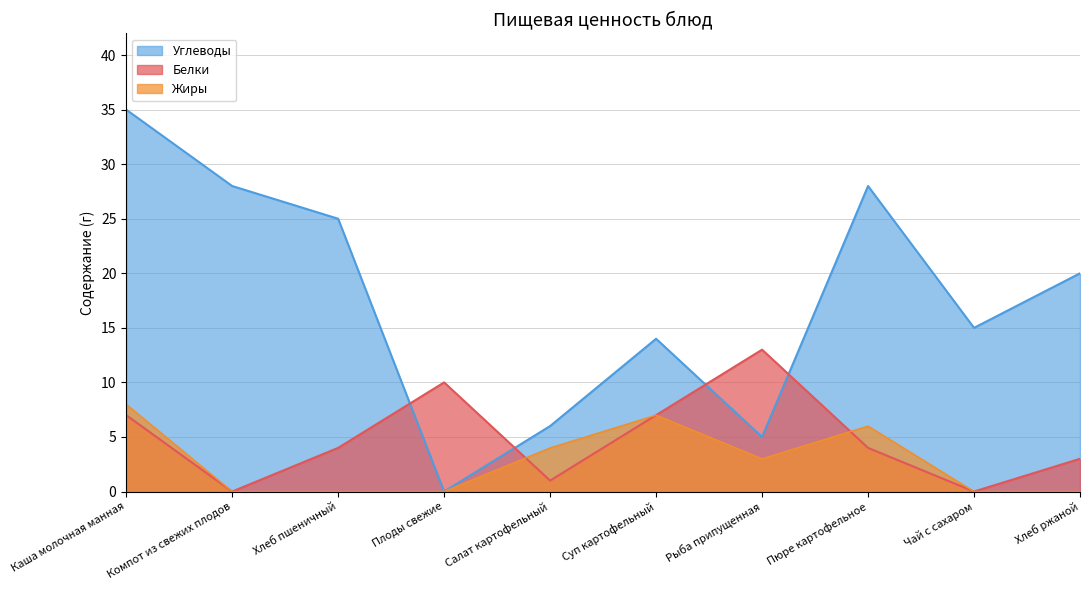

Count the number of data series in this chart.

3